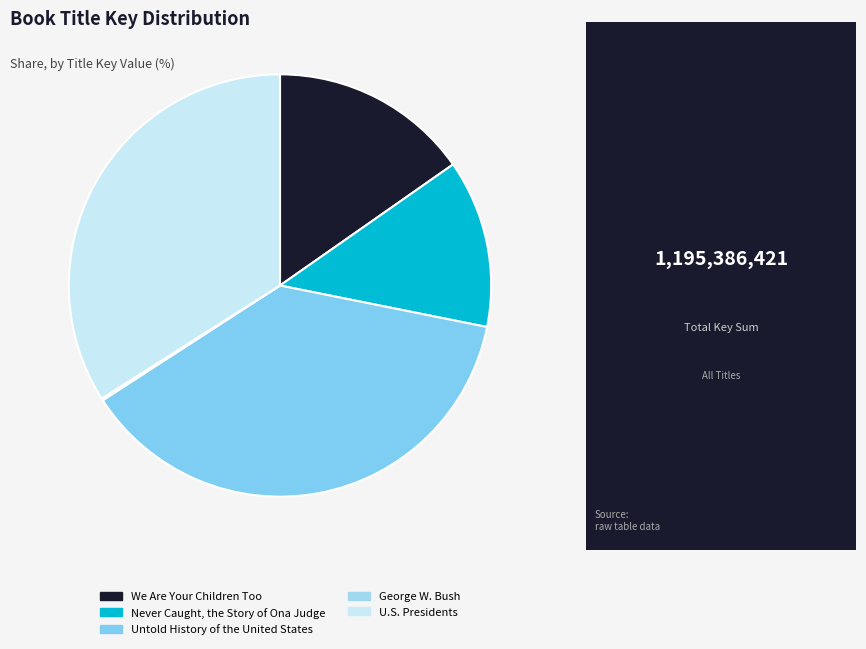

Do Never Caught, the Story of Ona Judge and Untold History of the United States together represent more than half of the pie?

Yes